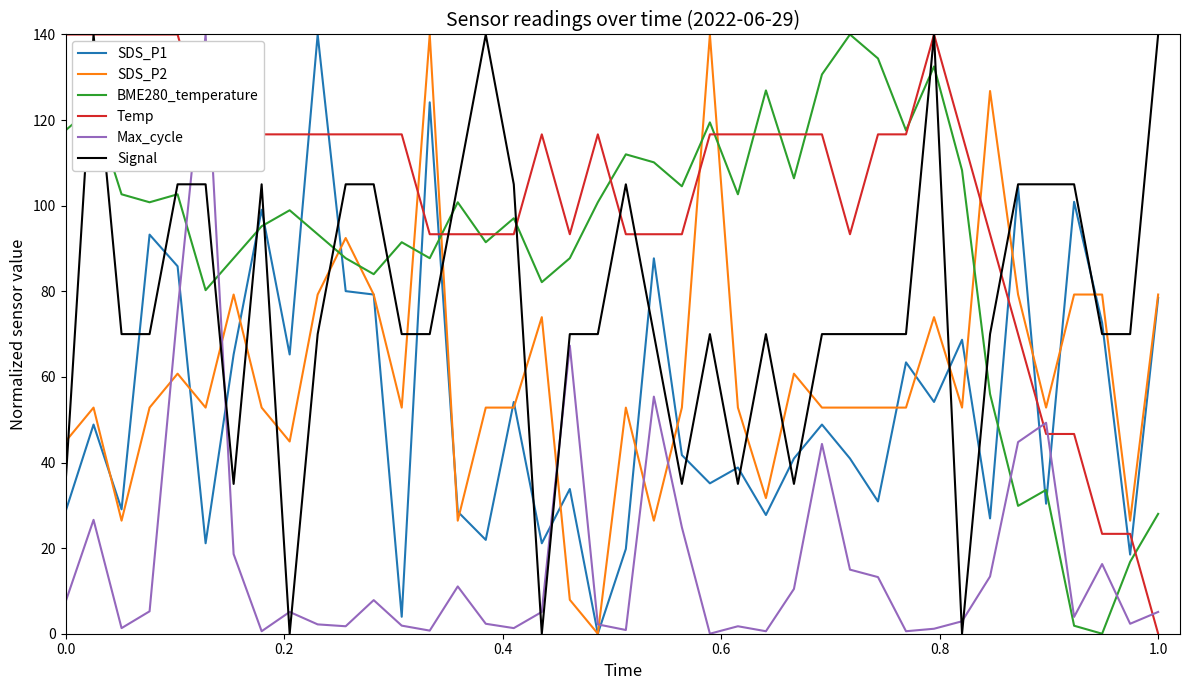

After their last crossing, which series has the higher values: SDS_P1 or Max_cycle?

SDS_P1